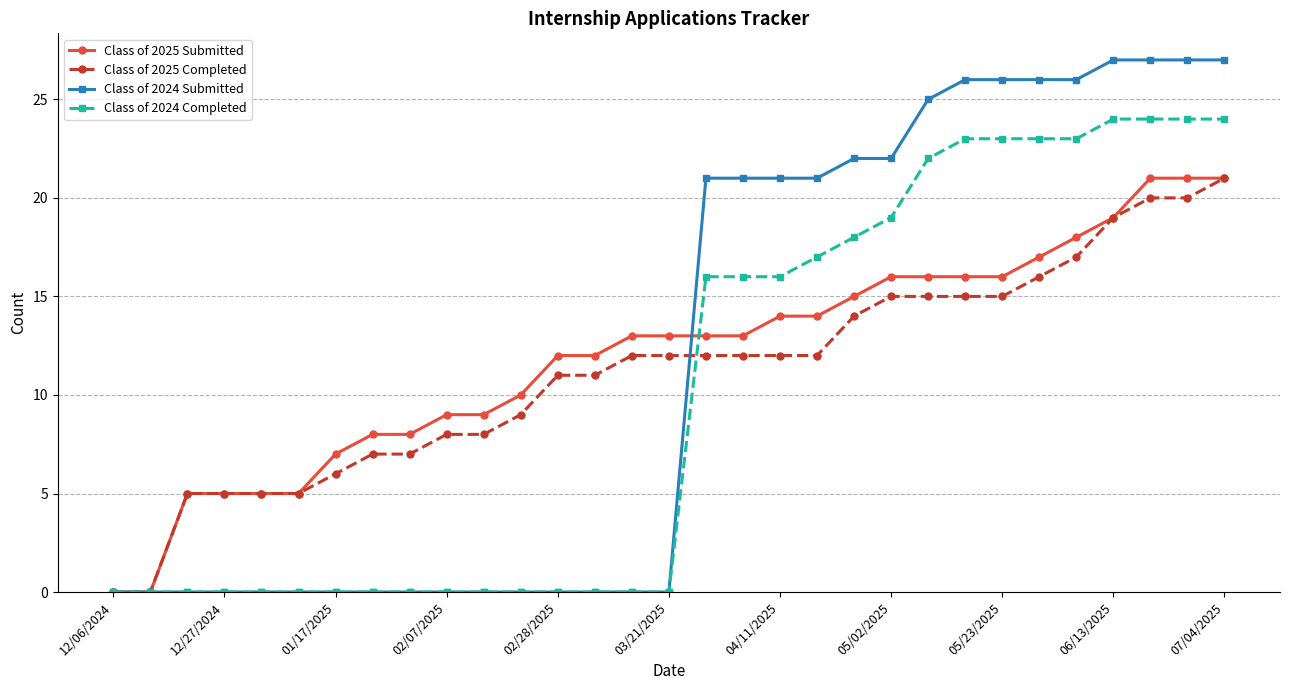

Which series has the largest range (max minus min)?

Class of 2024 Submitted